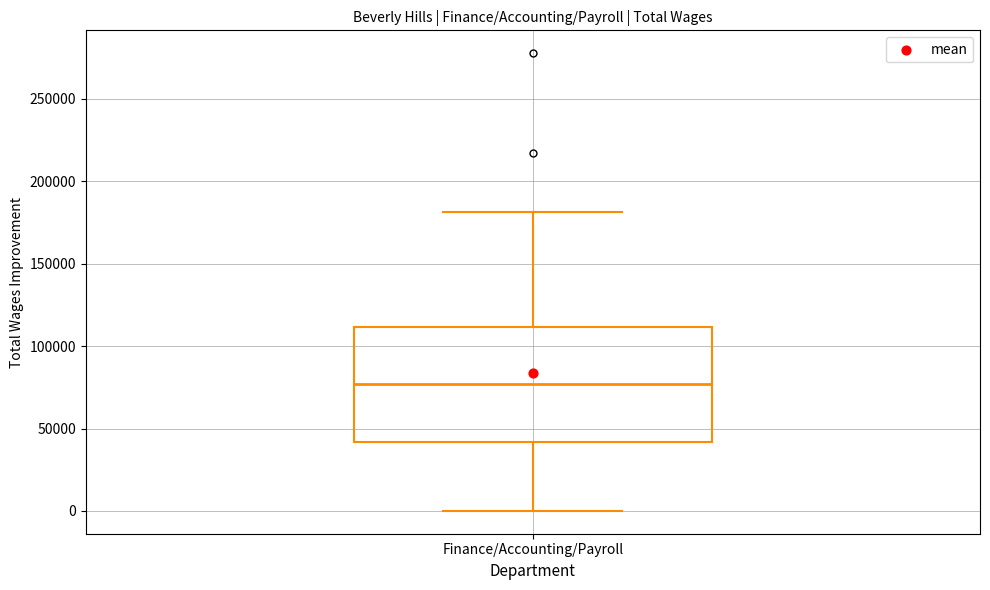

Transcribe this box plot: give where the median line is, the range the box spans, and where the two whiskers end, as read against the y-axis. The values are not printed on the chart, so give them approximately, as read against the axis.

median 75000, box 40000 to 110000, whiskers 0 to 180000